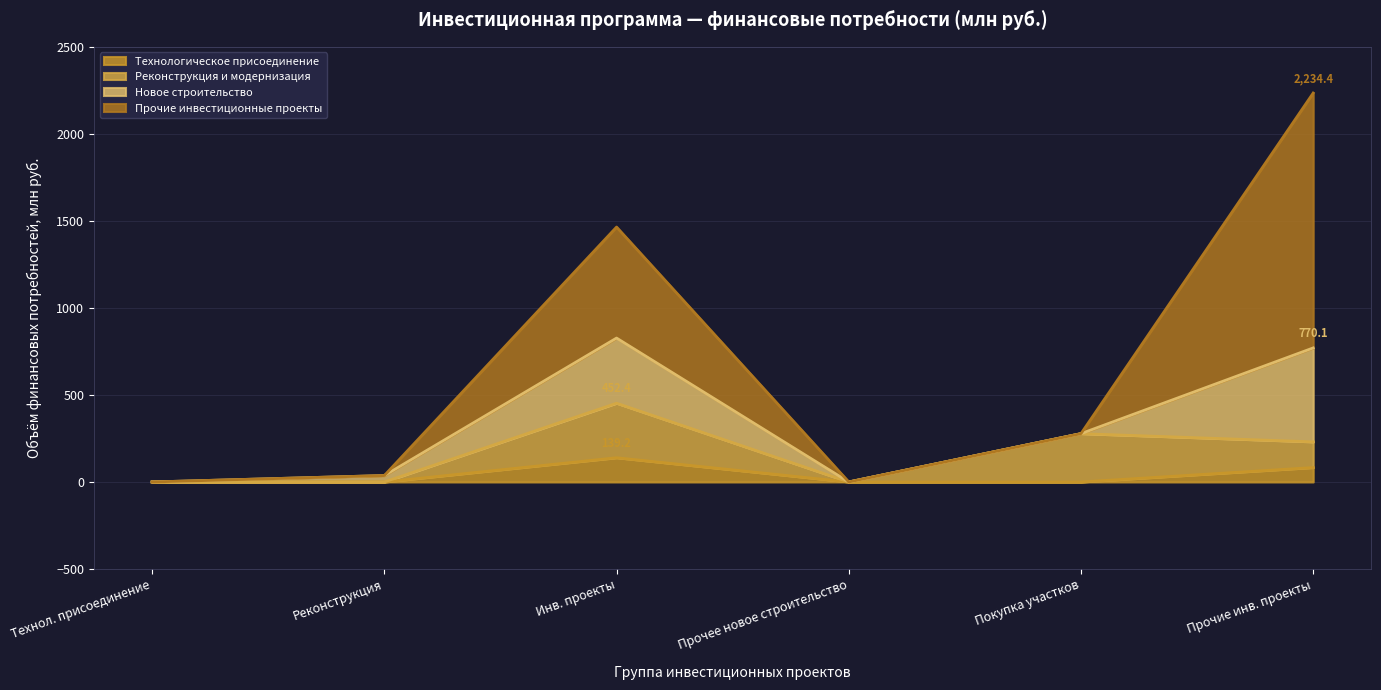

What is the total value across all series at Инв. проекты?

1464.5